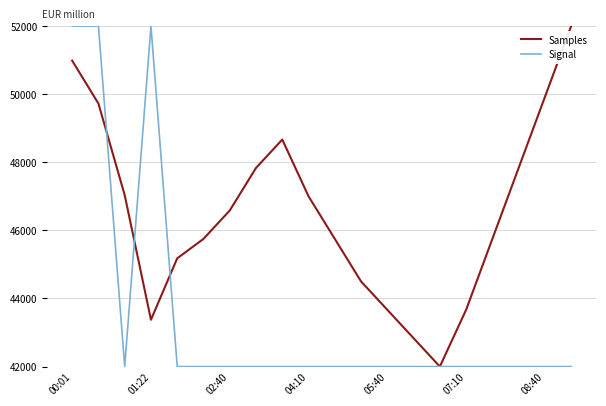

What is the highest value of the Signal series?

52000.0